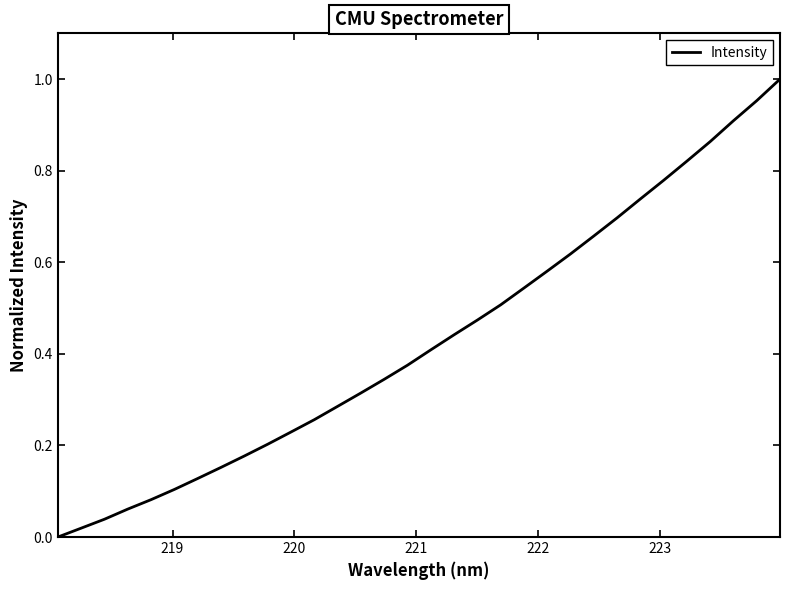

Does the chart display data point markers on the line(s)?

No